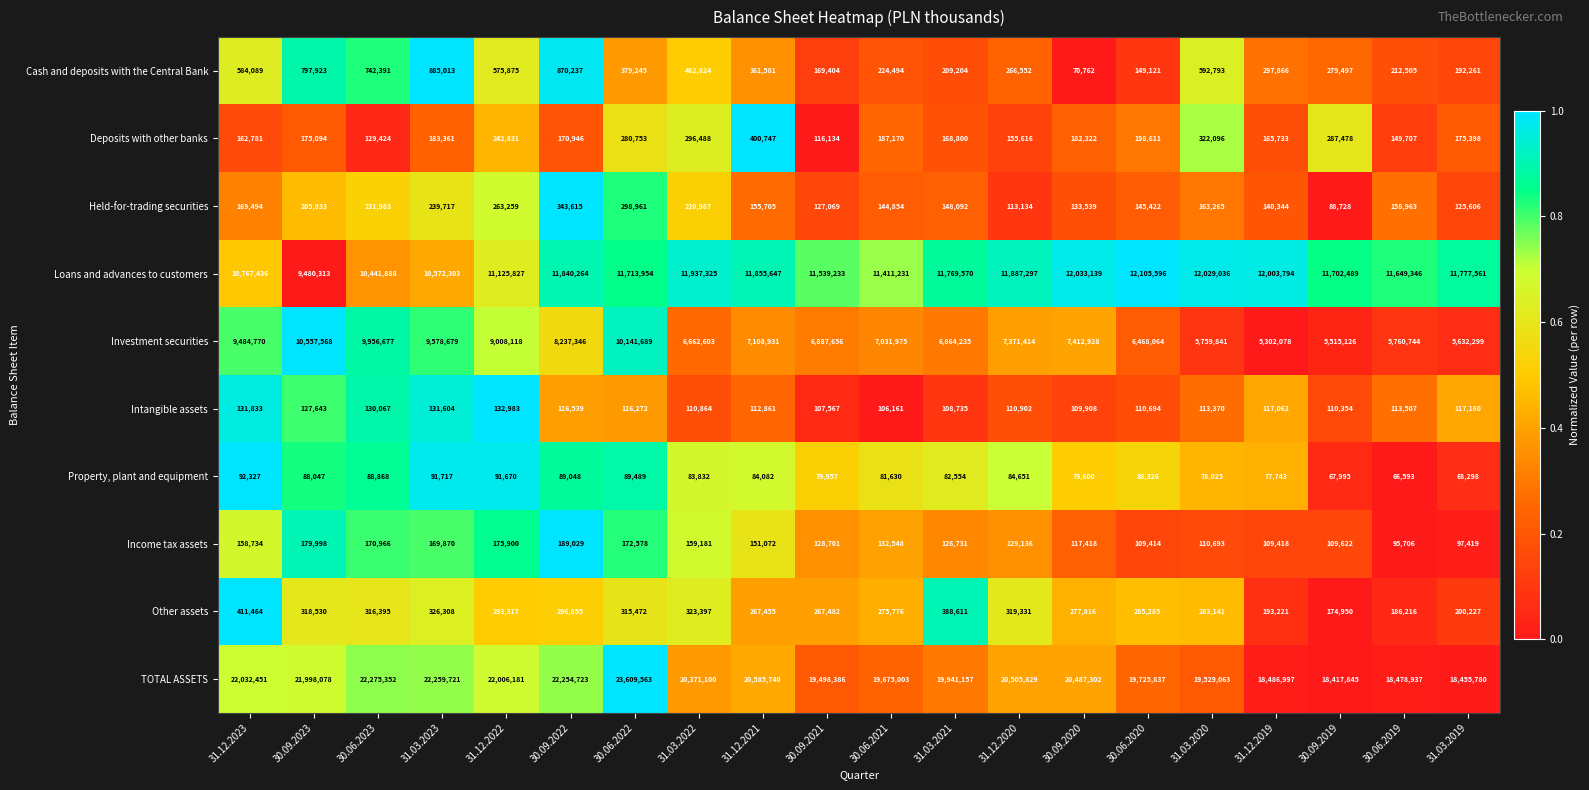

How many series are shown in this chart?

10